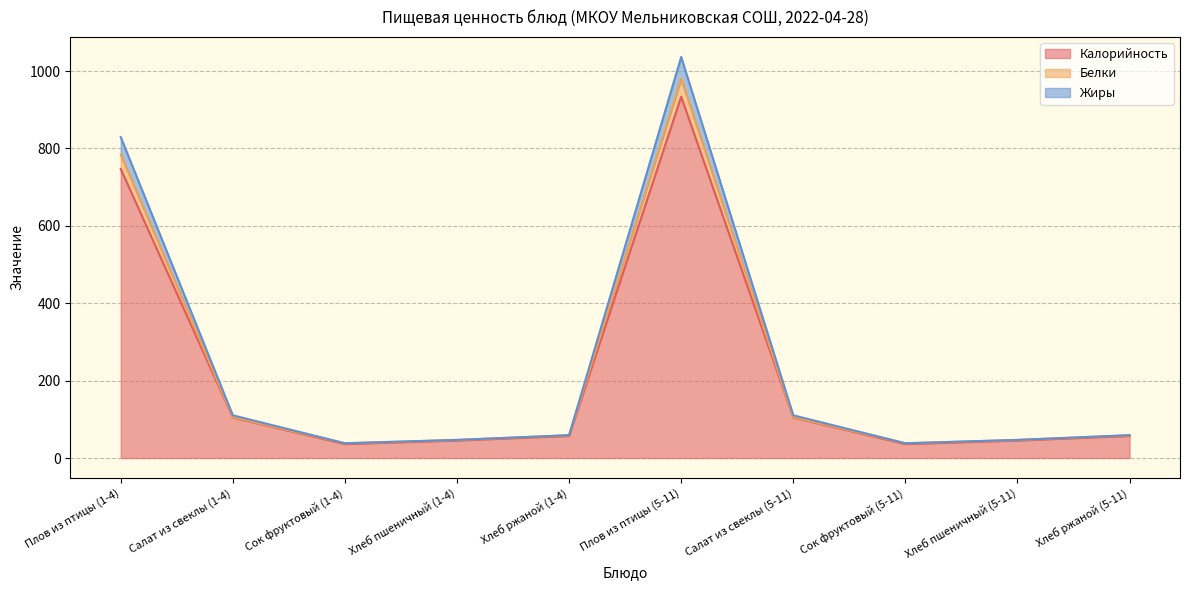

What is the maximum value for Калорийность?

933.9